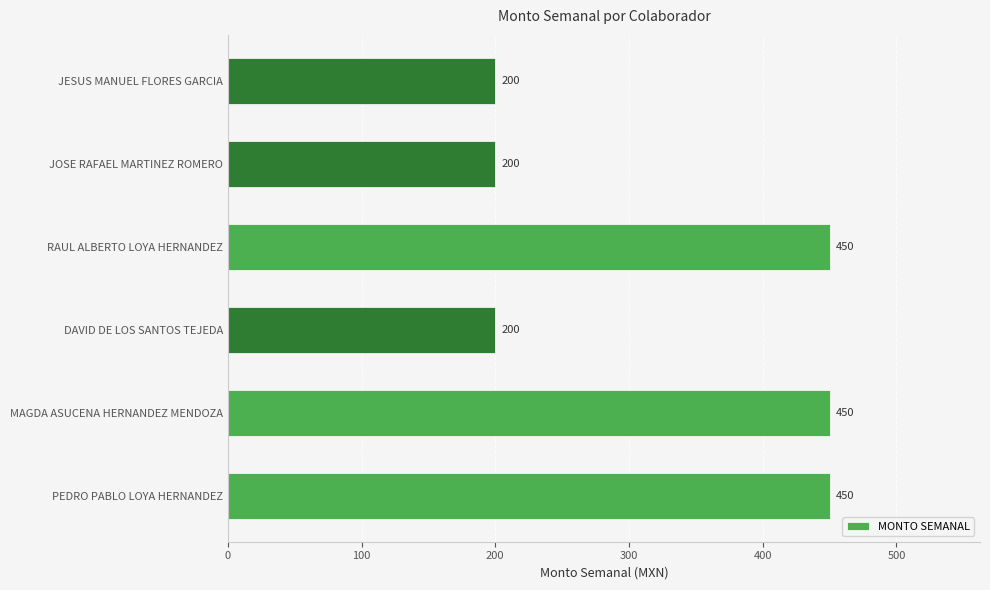

Is it true that the value at JOSE RAFAEL MARTINEZ ROMERO is 200?

True